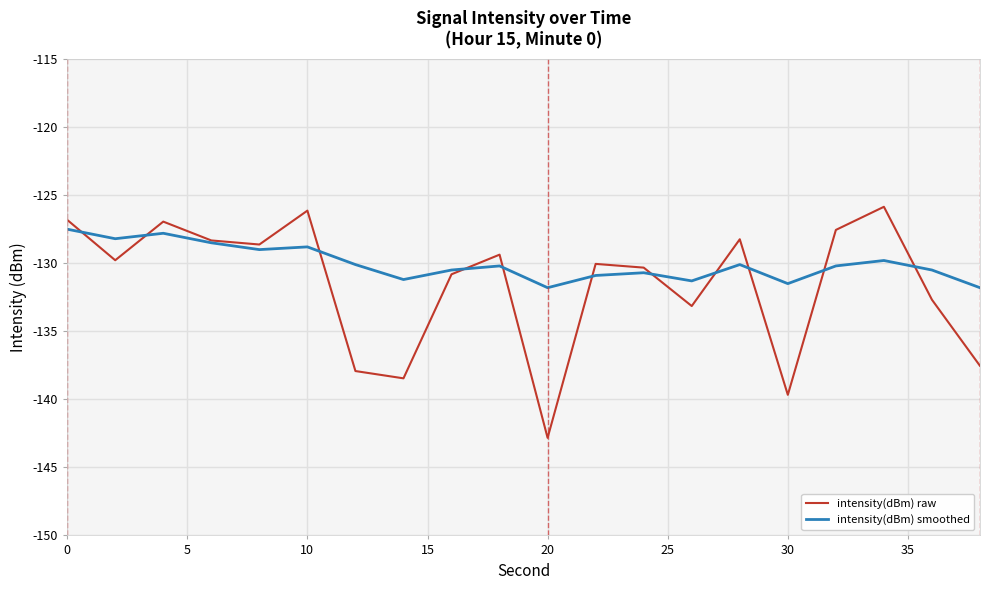

List the series in order of their peak value, highest first.

intensity(dBm) raw, intensity(dBm) smoothed